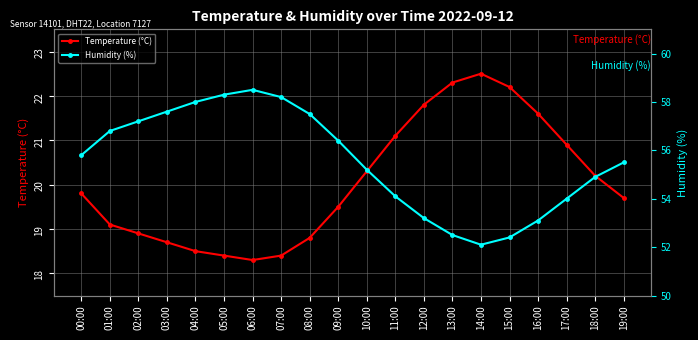

Which series has the largest total across all categories?

Humidity (%)